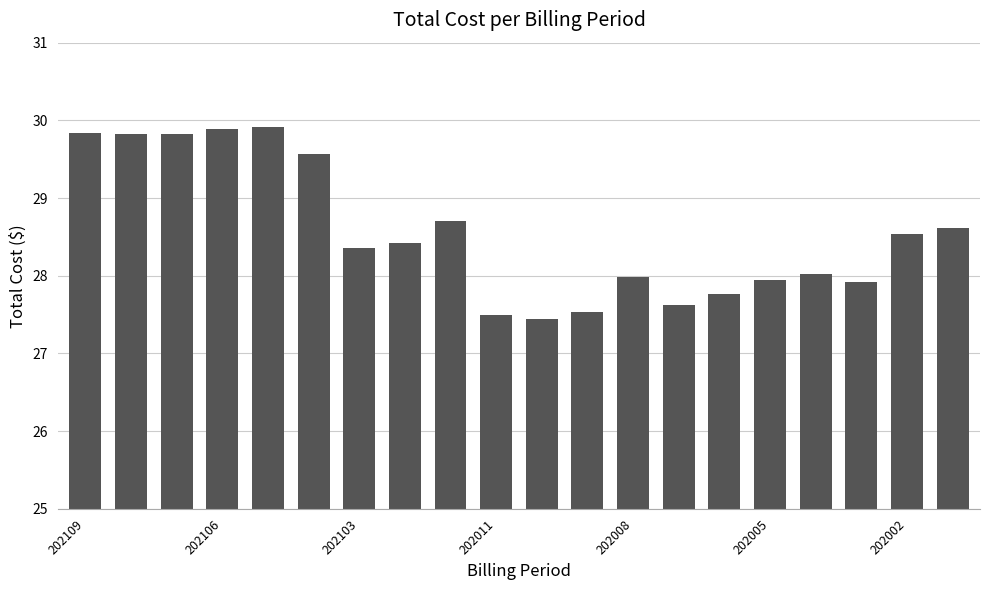

What is the difference between the maximum and second lowest values?

2.4